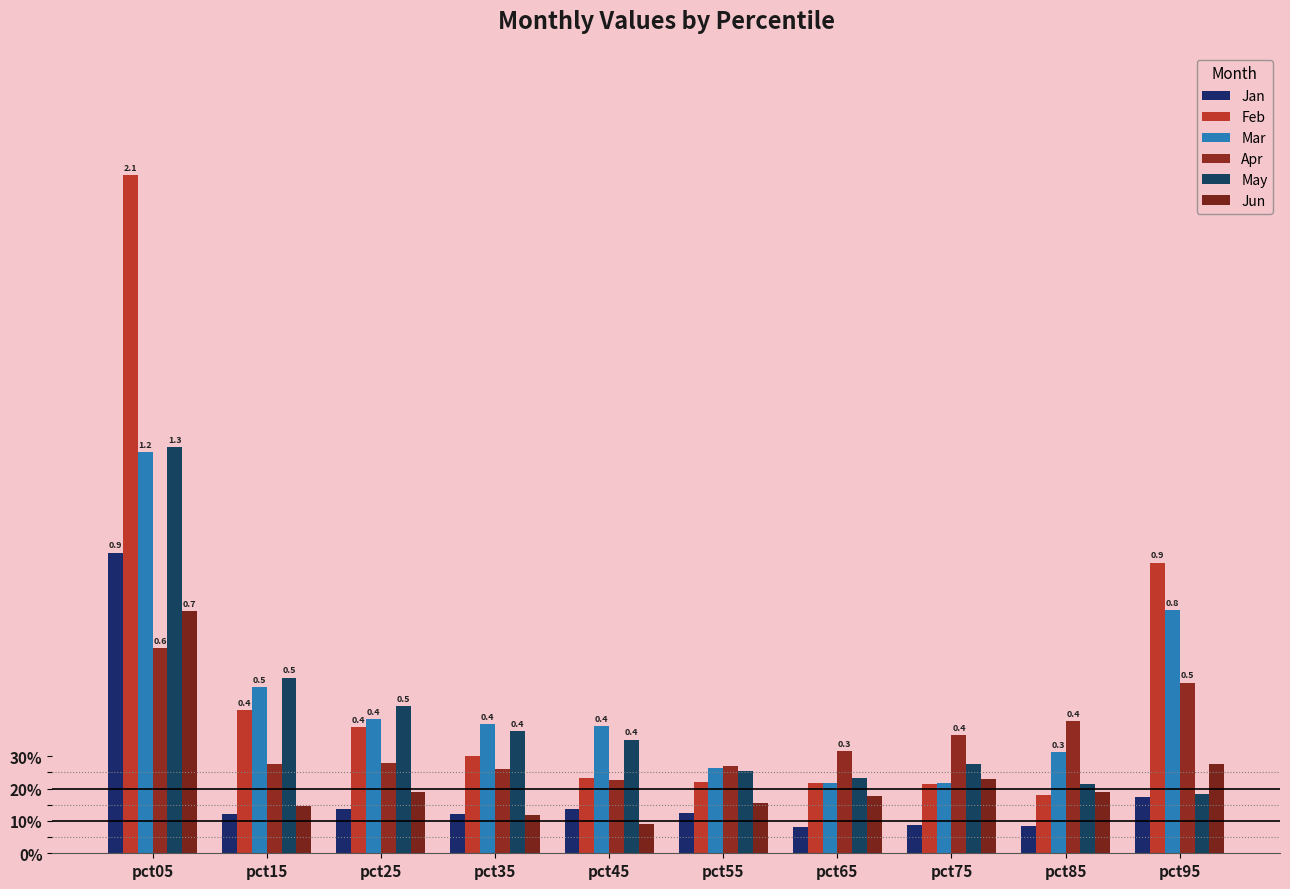

Does the chart contain stacked bars?

No